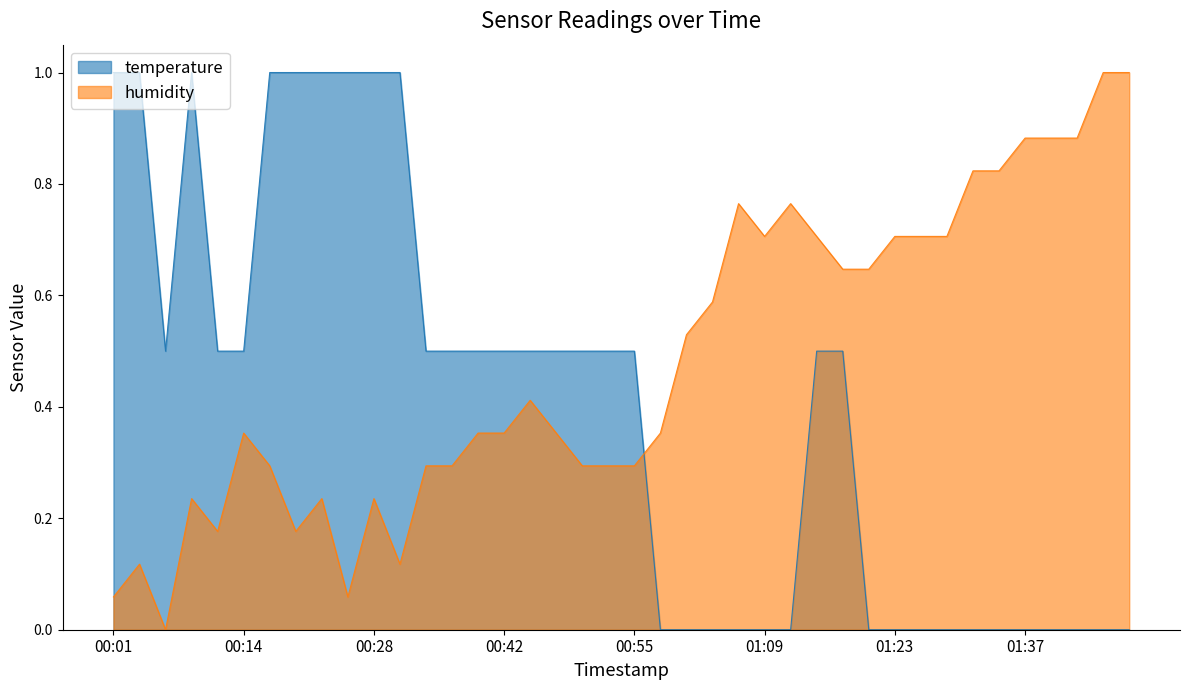

True or false: temperature and humidity cross at least once.

True